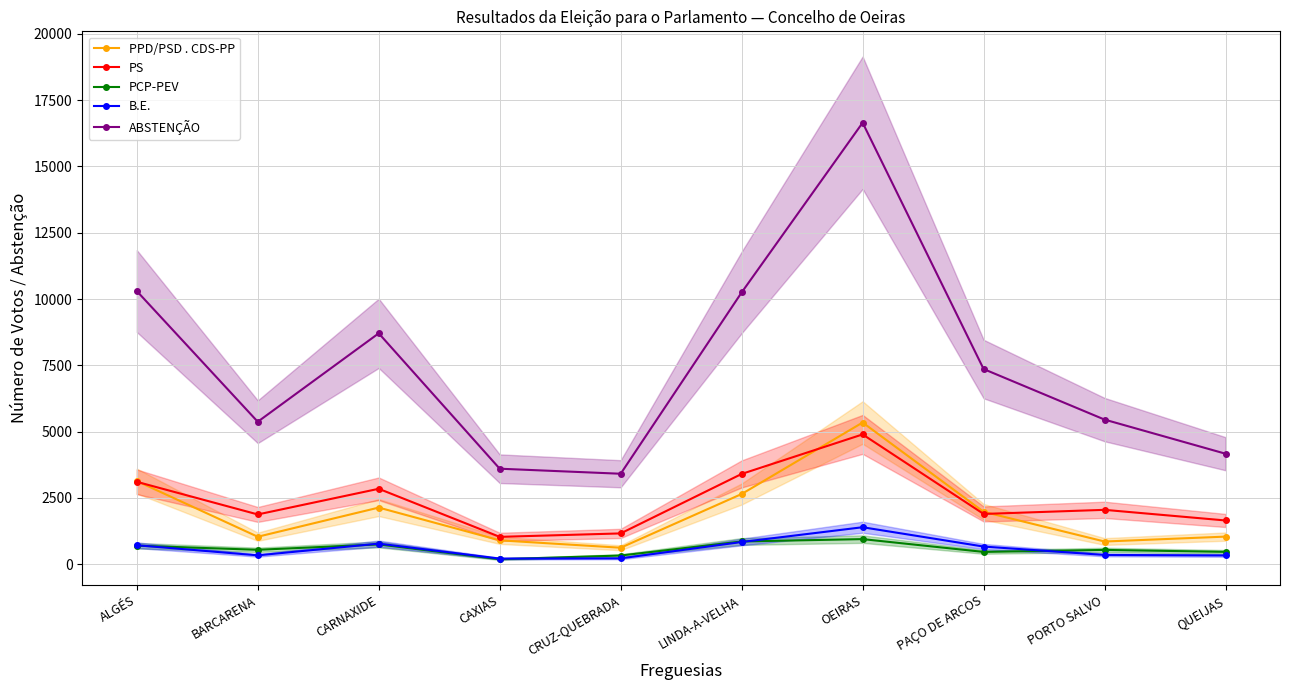

Count the number of data series in this chart.

5